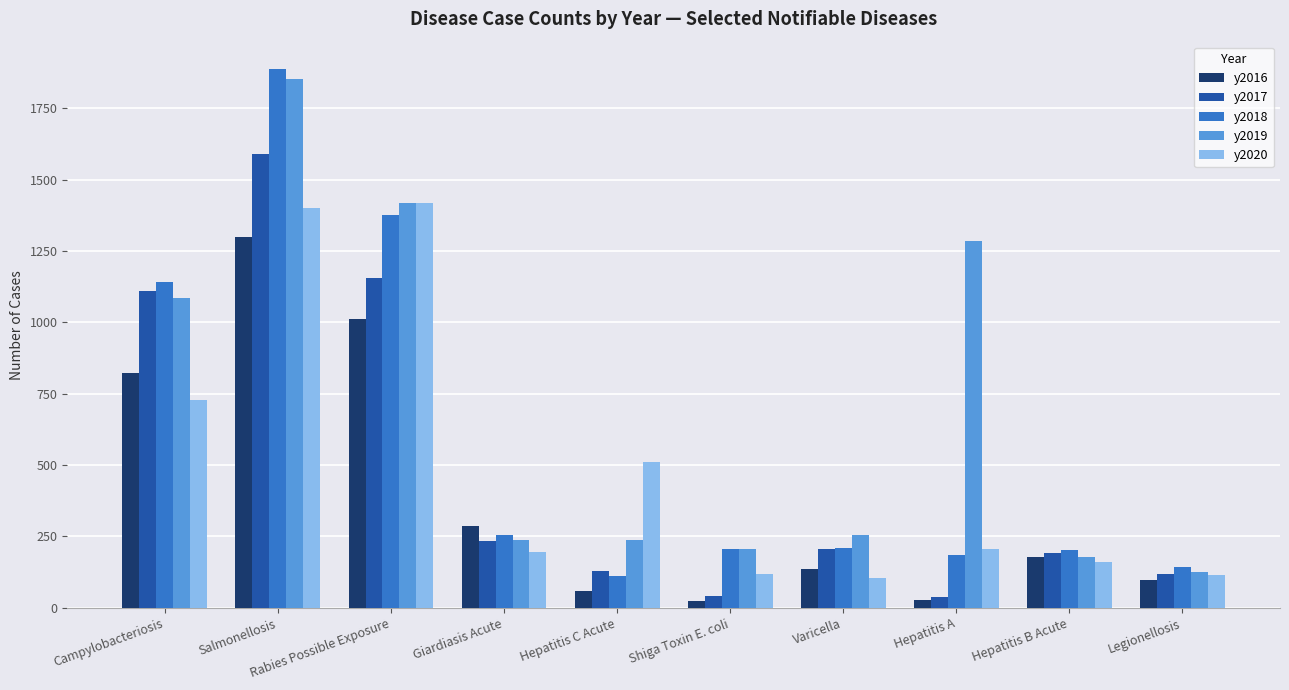

How many data points in y2016 are less than 177?

5